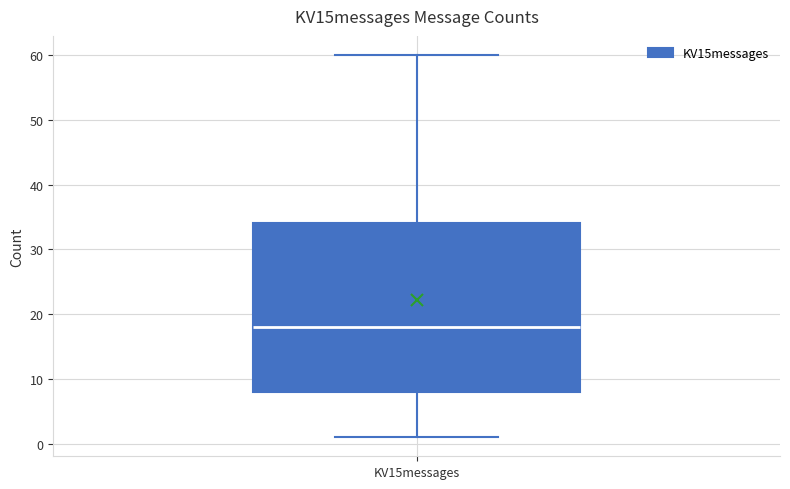

Transcribe this box plot: give where the median line is, the range the box spans, and where the two whiskers end, as read against the y-axis. The values are not printed on the chart, so give them approximately, as read against the axis.

median 18, box 8 to 34, whiskers 1 to 60